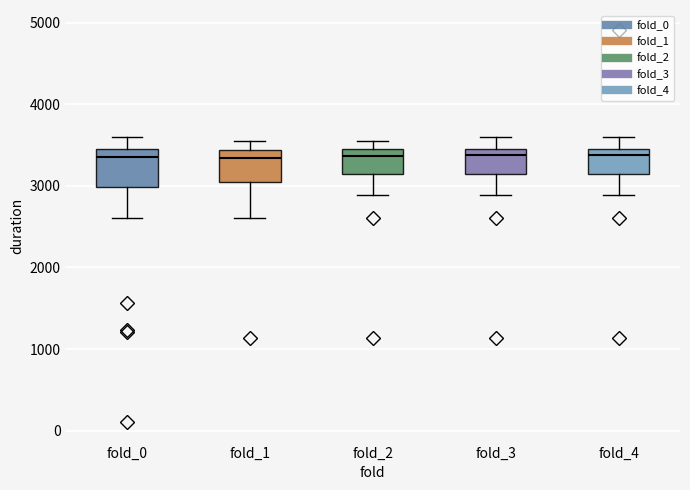

Reading left to right, transcribe this box plot: for each box, give where its median line is, the range the box spans, and where its two whiskers end, as read against the y-axis. The values are not printed on the chart, so give them approximately, as read against the axis.

fold_0: median 3400 (just below the box's upper edge), box 3000 to 3400, whiskers 2600 to 3600
fold_1: median 3300, box 3100 to 3400, whiskers 2600 to 3500
fold_2: median 3400 (just below the box's upper edge), box 3100 to 3400, whiskers 2900 to 3500
fold_3: median 3400 (just below the box's upper edge), box 3100 to 3400, whiskers 2900 to 3600
fold_4: median 3400, box 3100 to 3500, whiskers 2900 to 3600